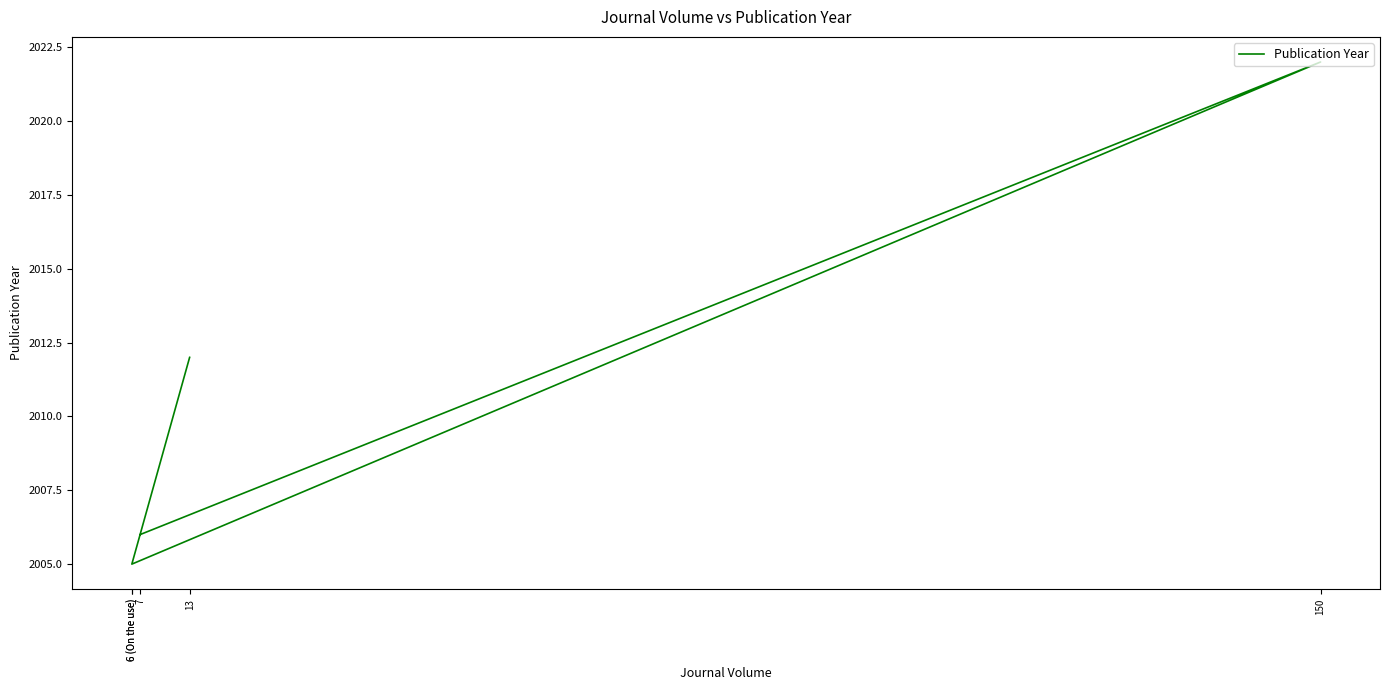

List the labels in order of value, smallest first.

6 (On the use), 6 (On the use), 7, 13, 150